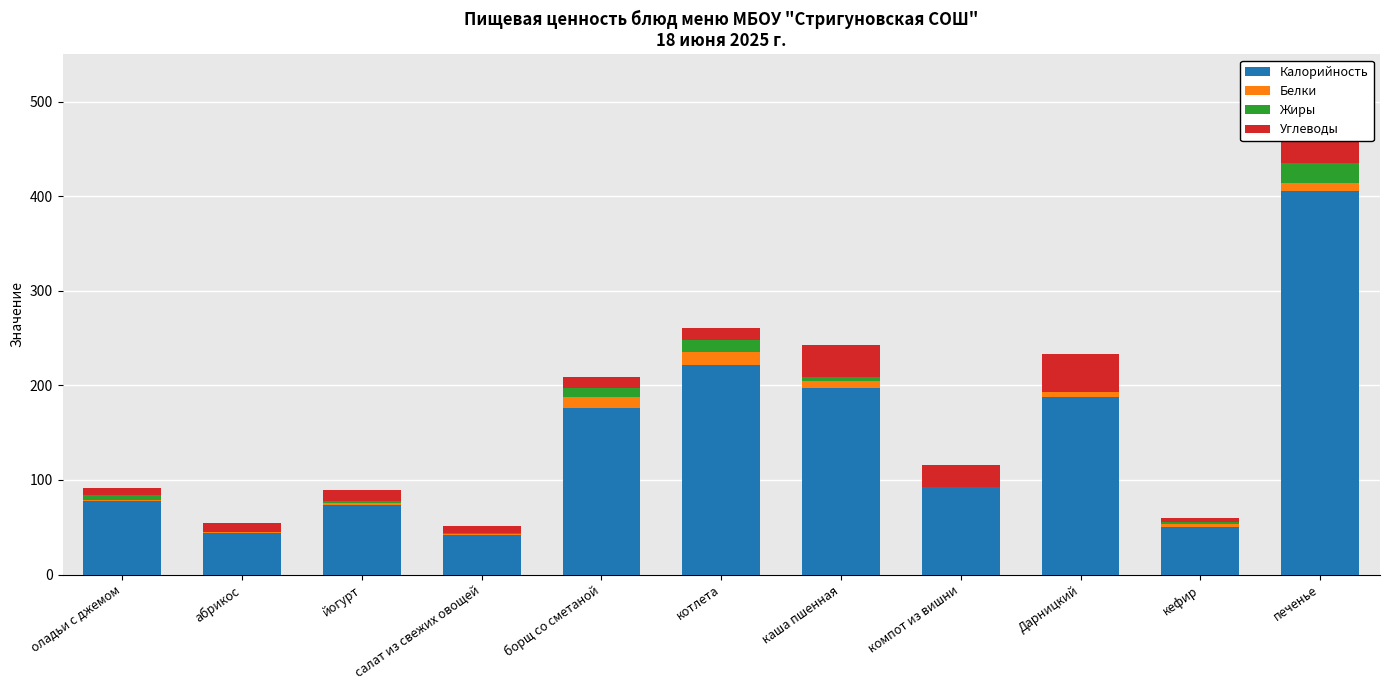

At which category does the chart reach its minimum across all series?

компот из вишни